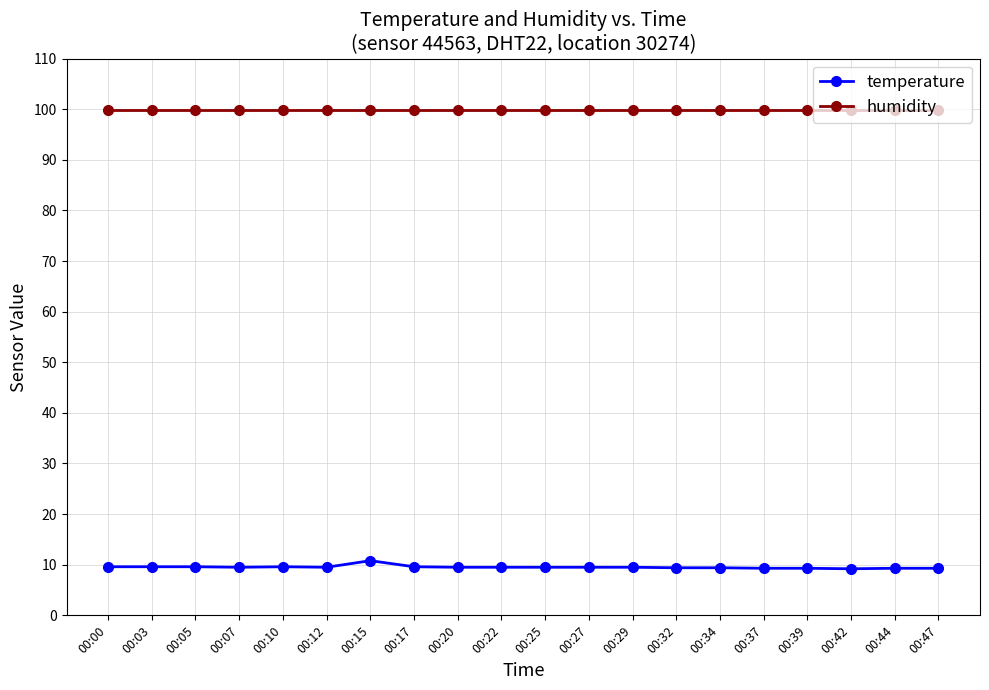

What is the highest value of the humidity series?

99.9